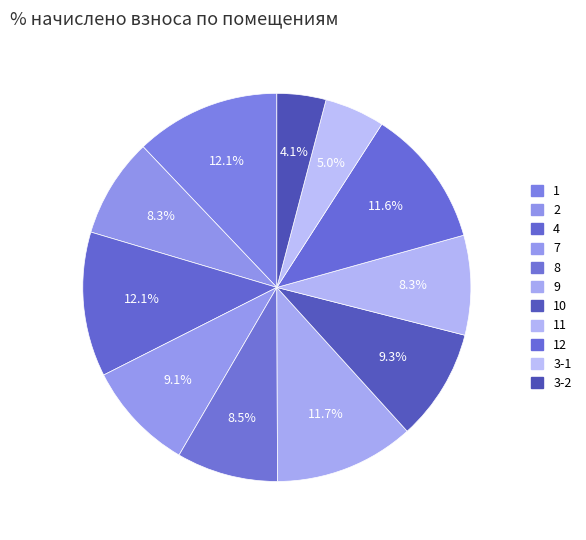

Between 2 and 12, which is larger?

12